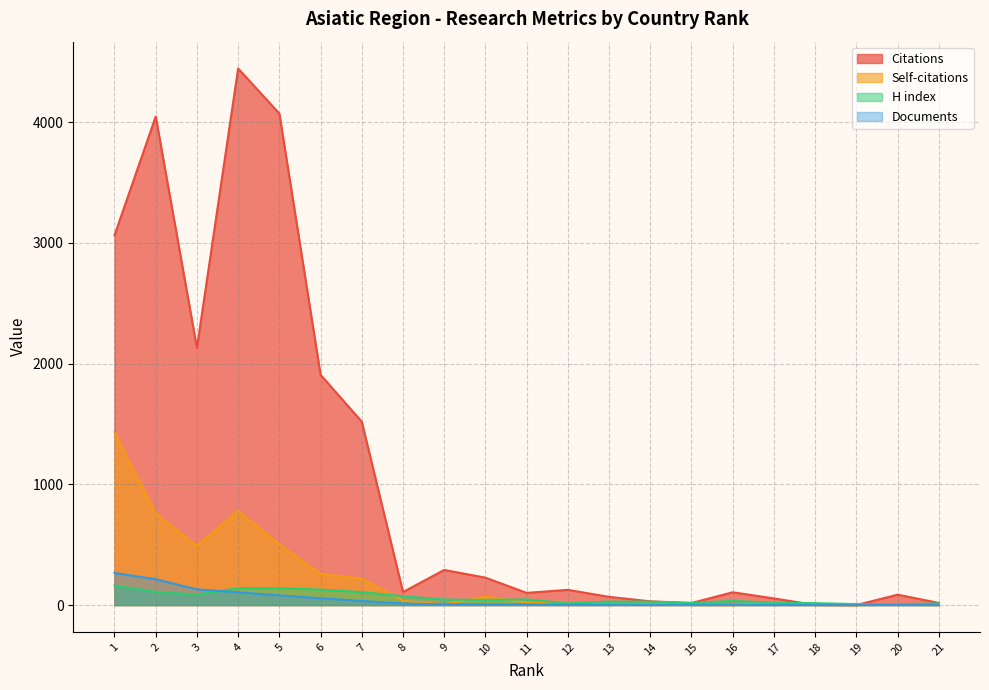

What is the sum of all Self-citations values?

4638